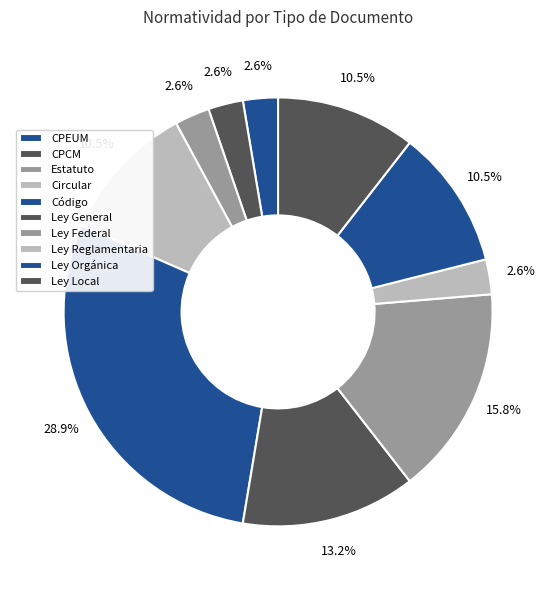

How many segments does this pie chart have?

10